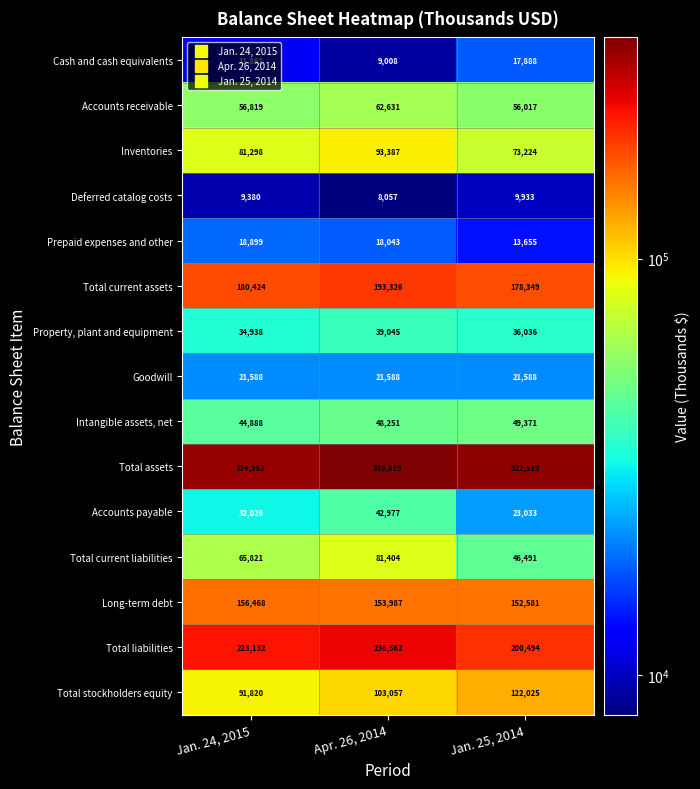

What is the difference between the second highest and minimum values in the Property, plant and equipment series?

1098